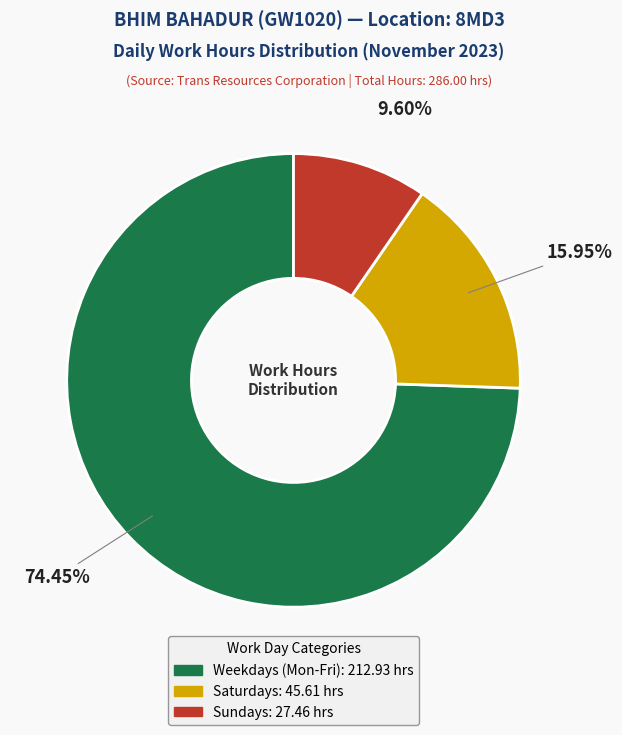

Does any single category account for the majority?

Yes